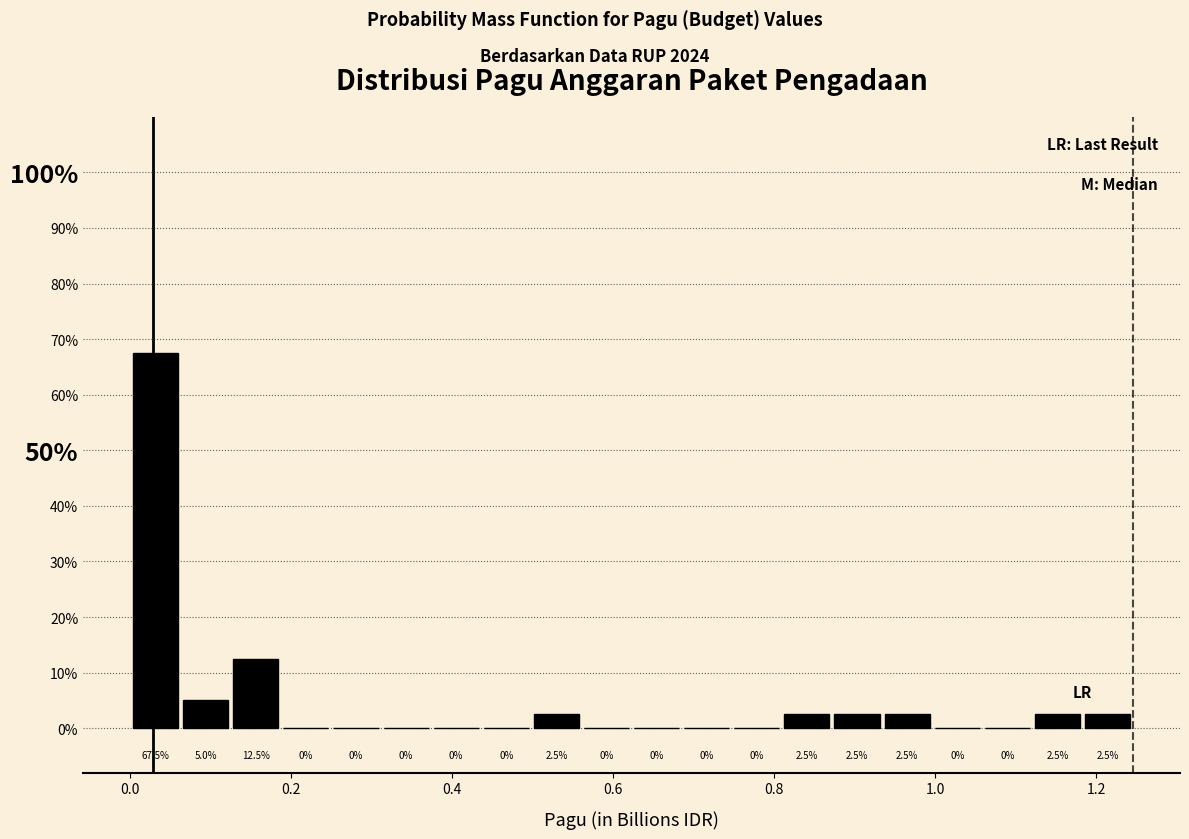

Read against the x-axis, roughly where is the centre of the tallest bar?

0.04